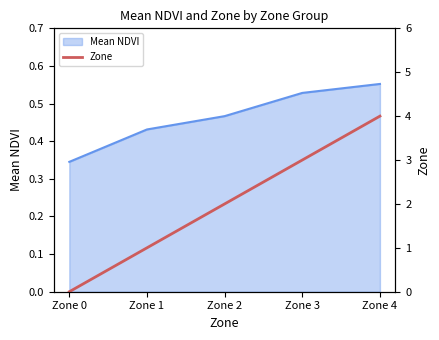

At which label is the value closest to 2?

Zone 2